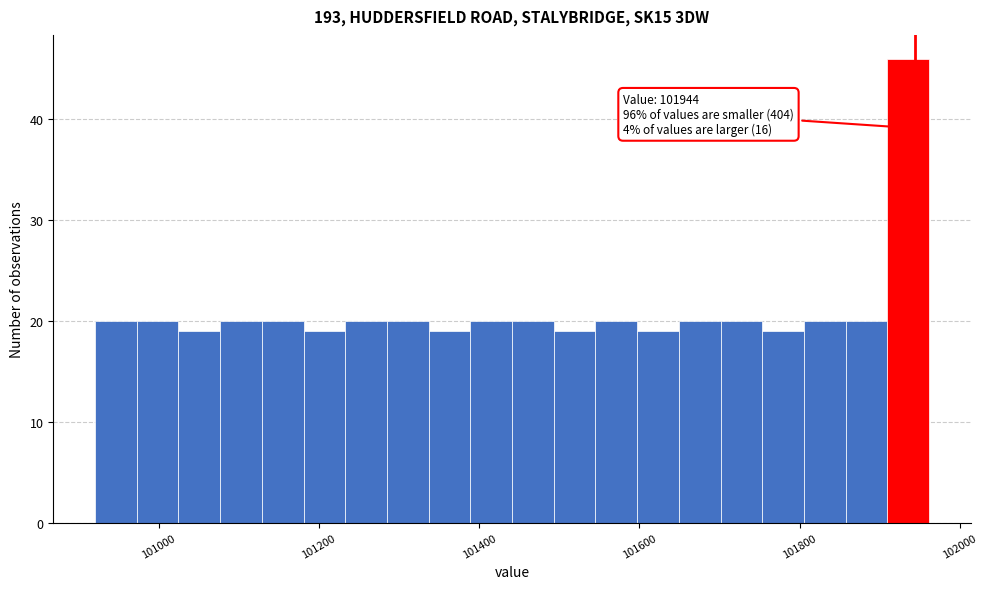

Read against the x-axis, roughly where is the centre of the tallest bar?

101940